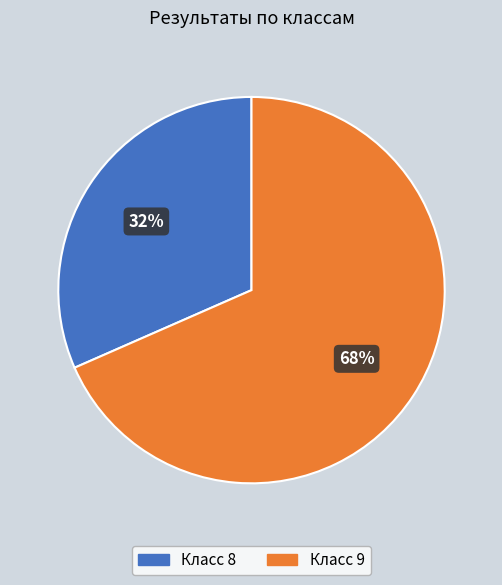

Combined, do Класс 8 and Класс 9 account for over 50%?

Yes